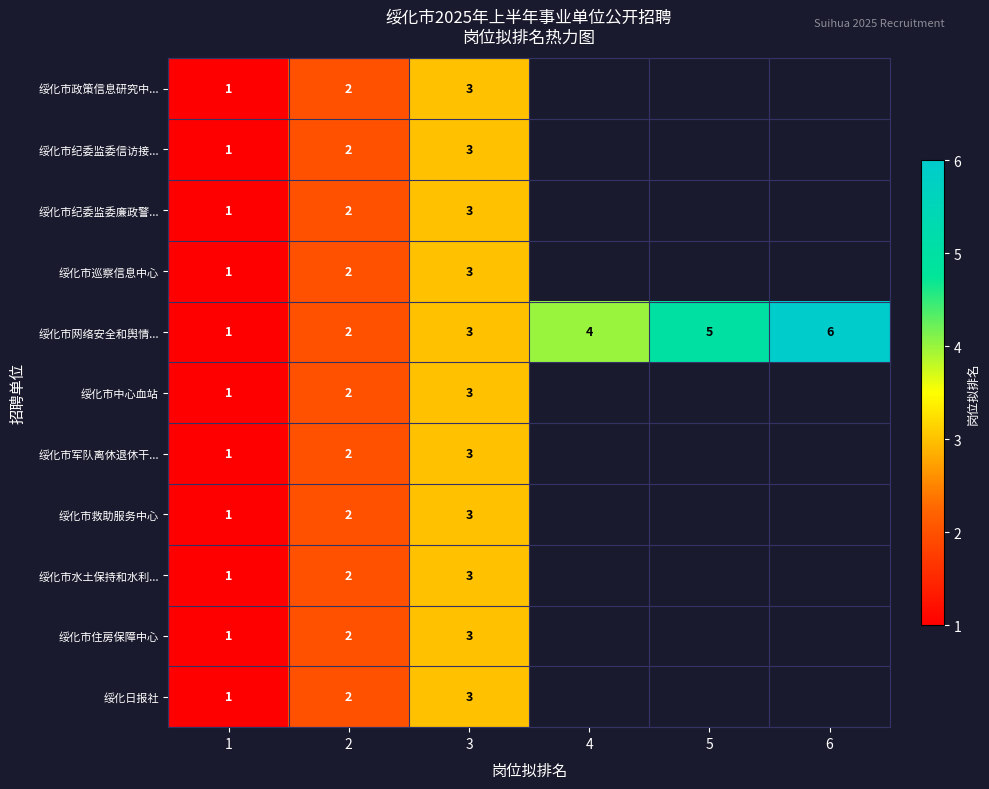

What is the total value across all series at 1?

11